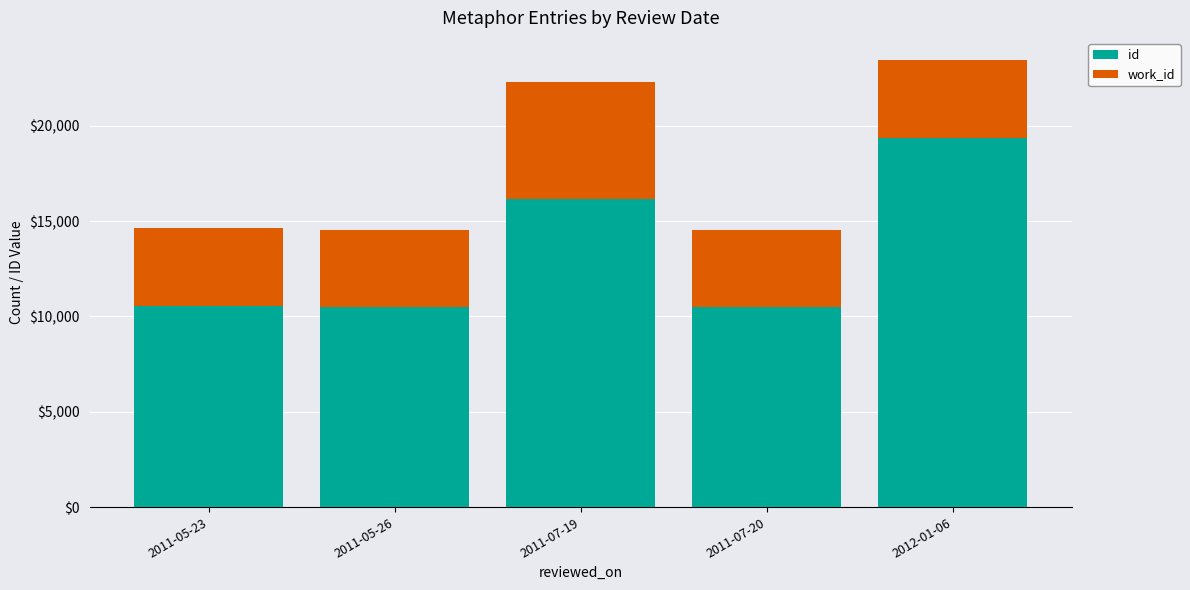

How many series are shown in this chart?

2